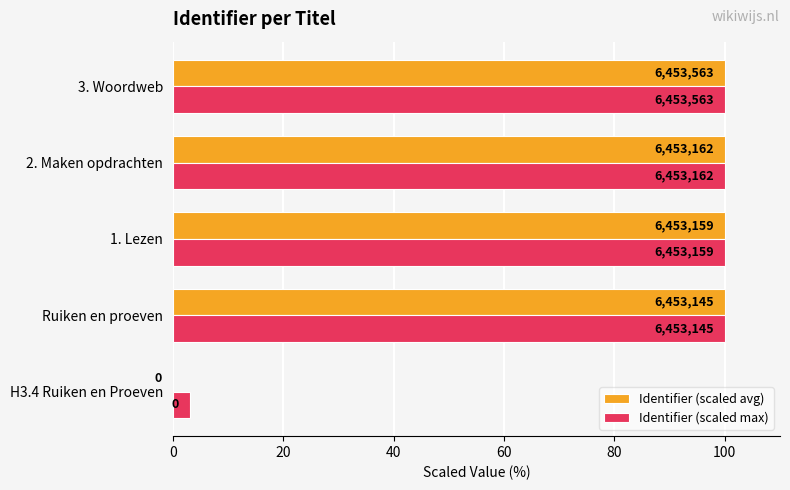

What are all the series names shown in the legend?

Identifier (scaled avg), Identifier (scaled max)